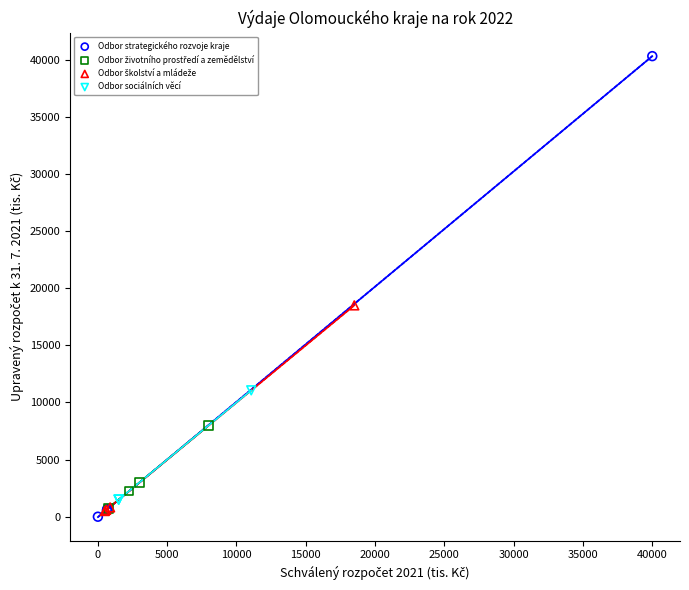

Which series has the largest Y range (max minus min)?

Odbor strategického rozvoje kraje